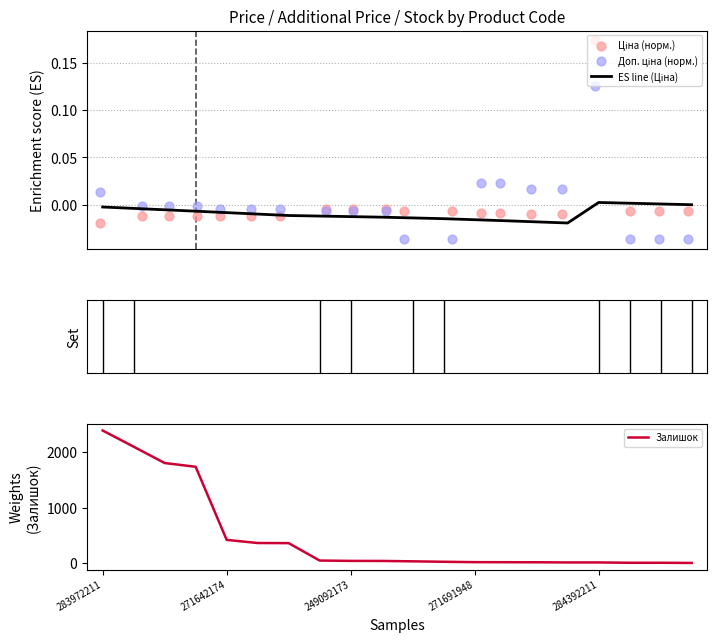

What is the total value across all series at 283972211?

2388.0